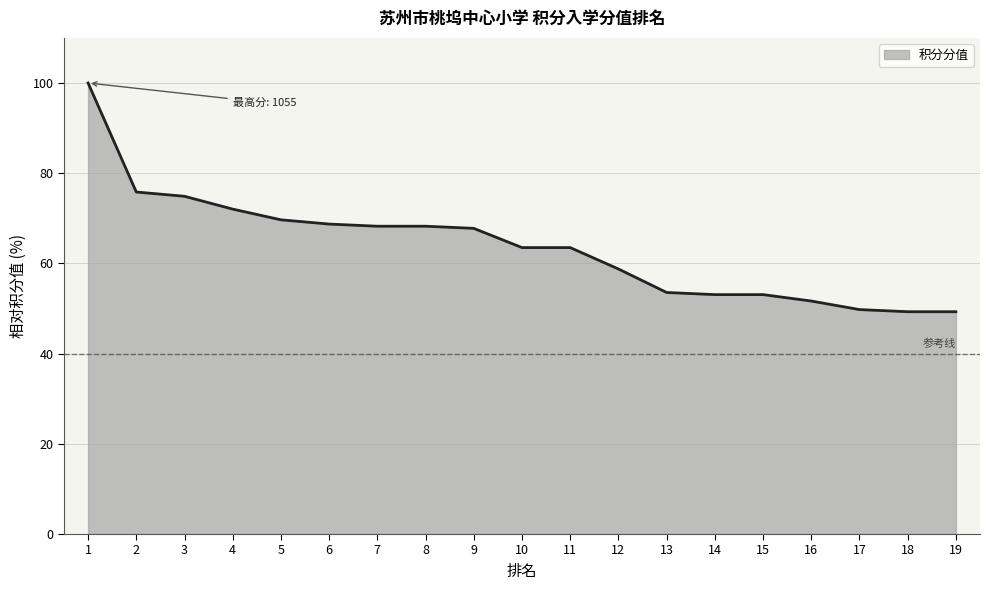

Where is the data nearest to the value 74?

3